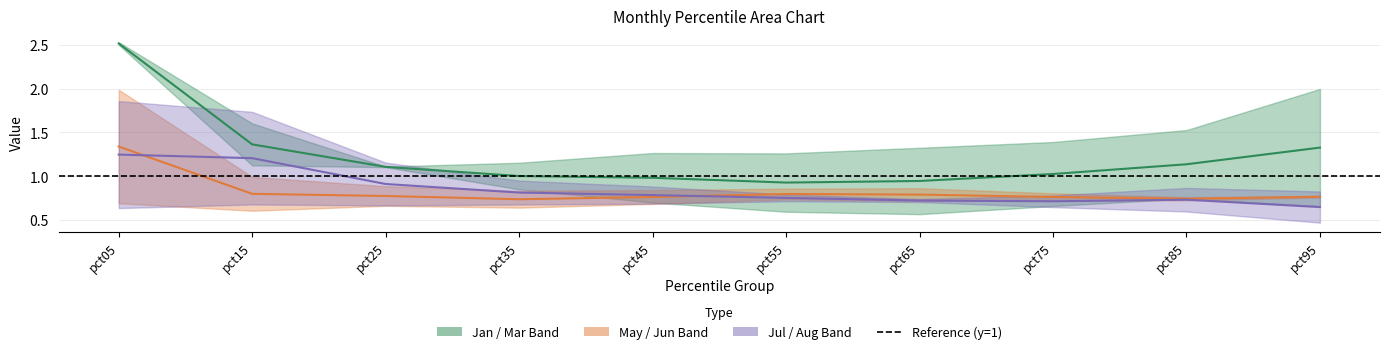

At how many categories does at least one series exceed 2?

1